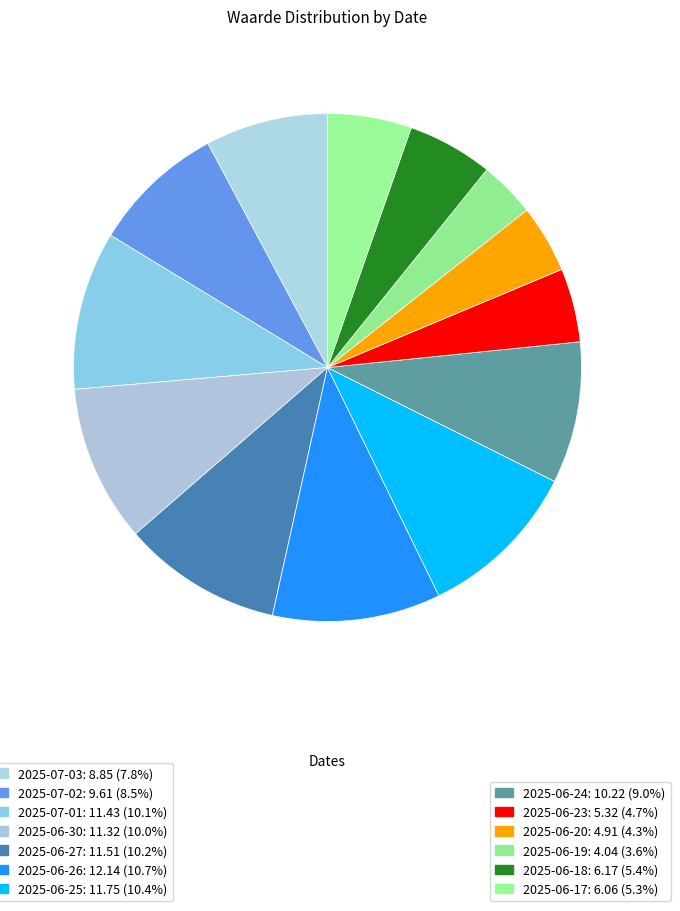

To the nearest percent, what is the average slice percentage?

8%